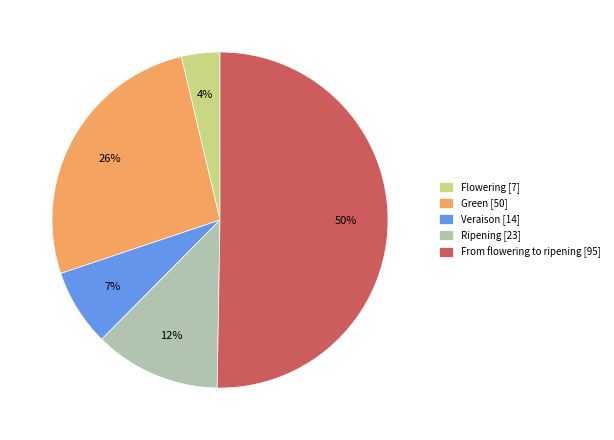

Rank the categories by value from lowest to highest.

Flowering, Veraison, Ripening, Green, From flowering to ripening